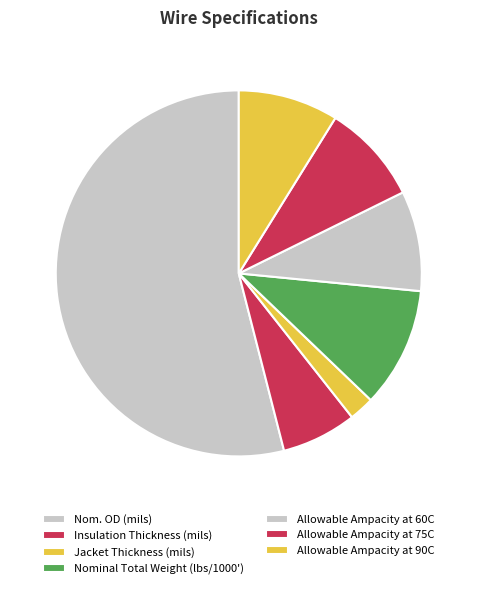

Which category has the biggest portion of the pie?

Nom. OD (mils)